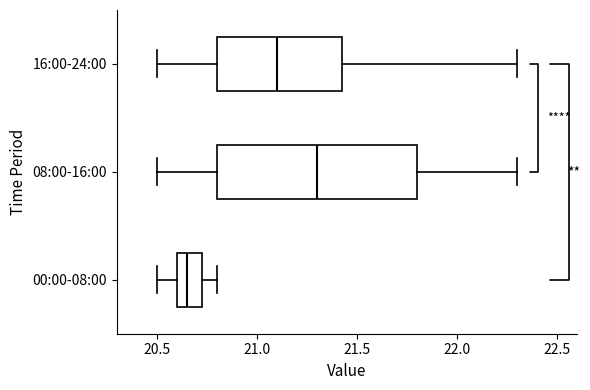

Reading bottom to top, transcribe this box plot: for each box, give where its median line is, the range the box spans, and where its two whiskers end, as read against the x-axis. The values are not printed on the chart, so give them approximately, as read against the axis.

00:00-08:00: median 20.65, box 20.60 to 20.75, whiskers 20.50 to 20.80
08:00-16:00: median 21.30, box 20.80 to 21.80, whiskers 20.50 to 22.30
16:00-24:00: median 21.10, box 20.80 to 21.45, whiskers 20.50 to 22.30